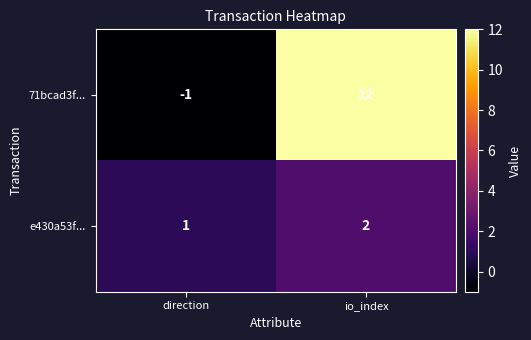

What is the average value of the 71bcad3f... series?

6